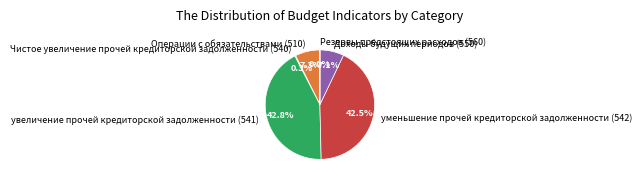

Is there any slice that represents more than half of the pie?

No